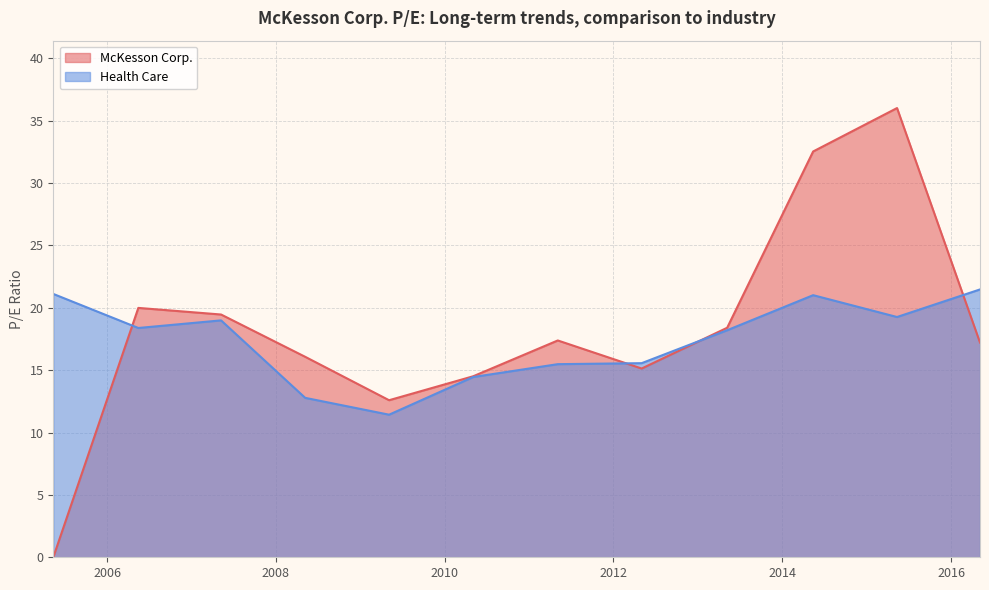

True or false: Health Care has a value of 21.1 at 2005-05-13.

True